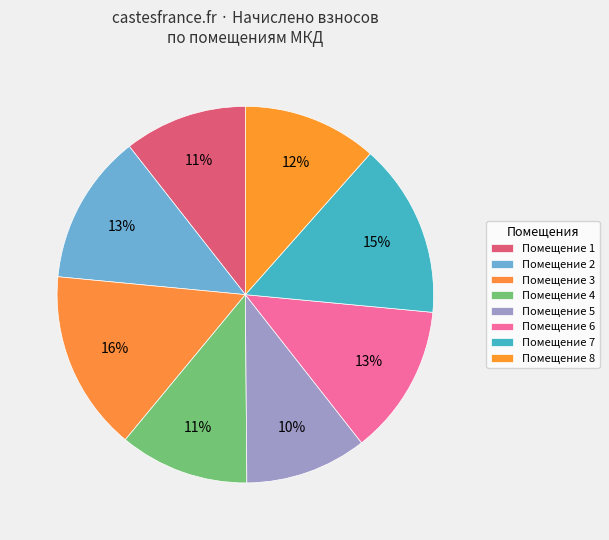

How many slices are in this pie chart?

8